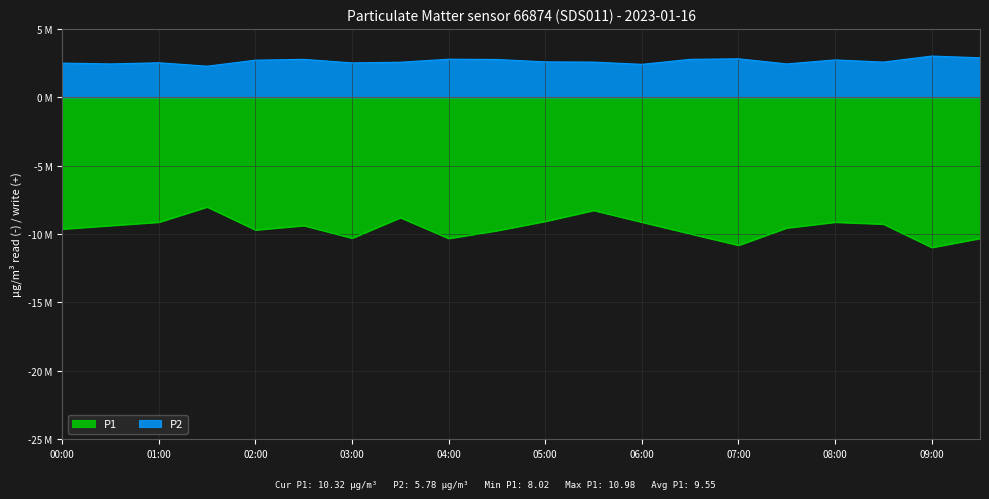

What is the sum of the P1 values at 04:30 and 07:00?

-20.6